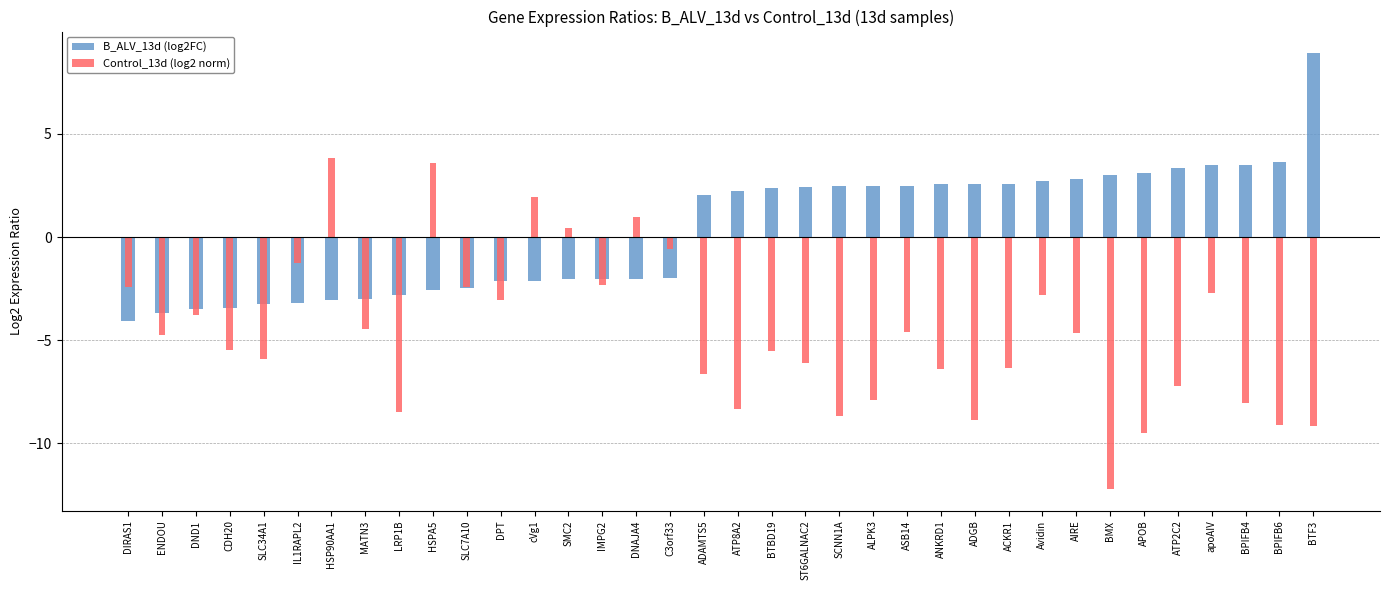

Which series has the largest total across all categories?

B_ALV_13d (log2FC)